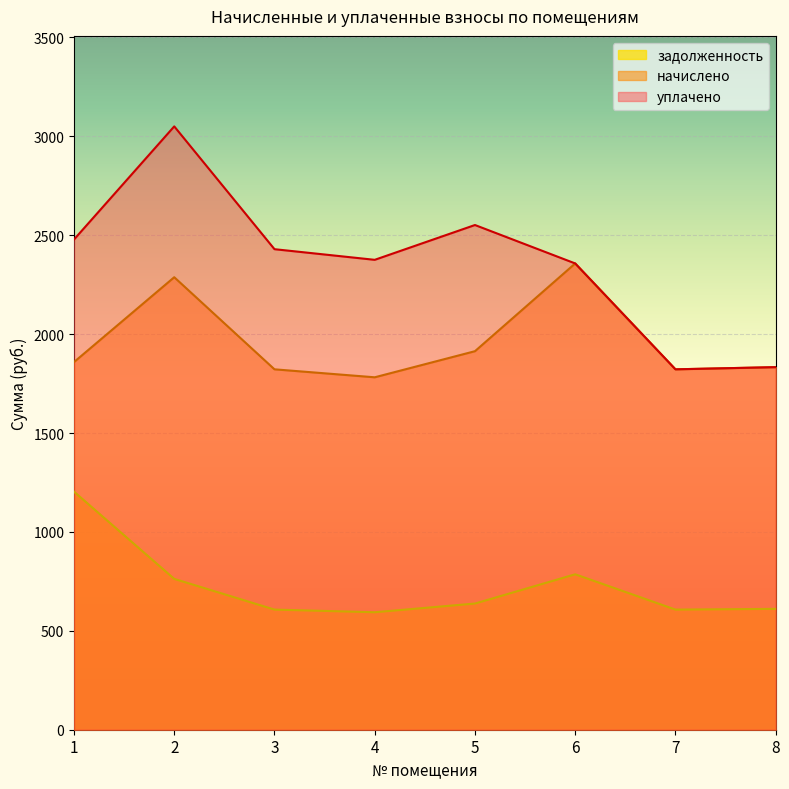

Which series has the widest spread of values?

уплачено